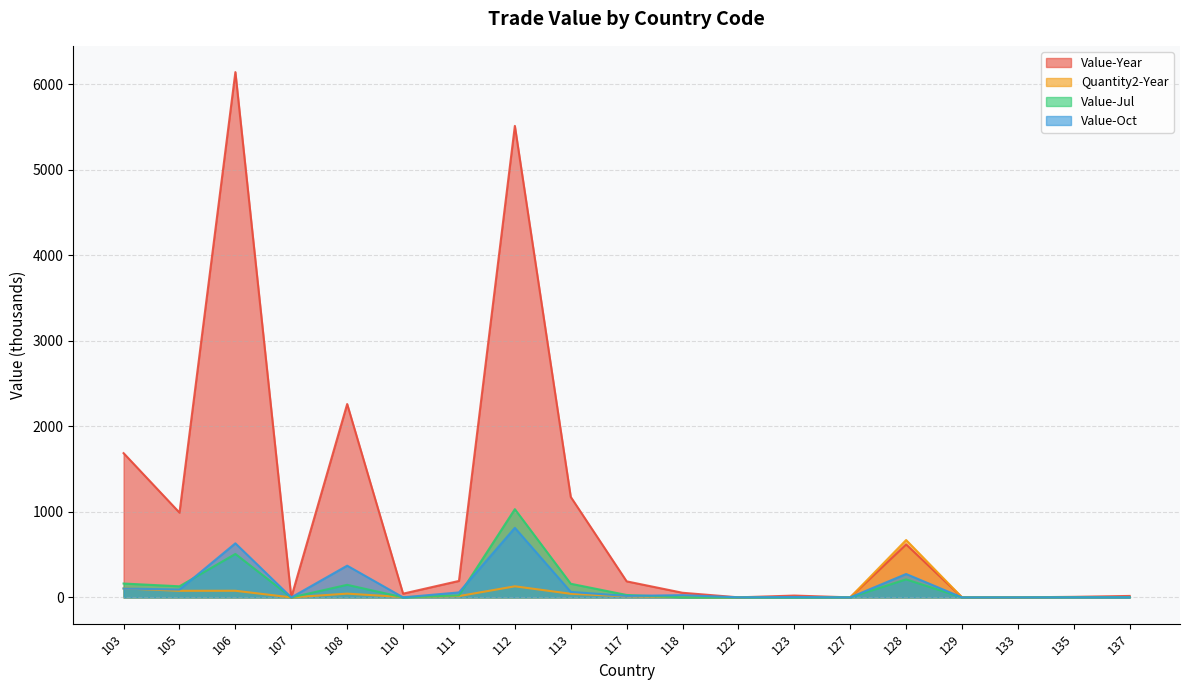

At how many categories does at least one series exceed 3899?

2